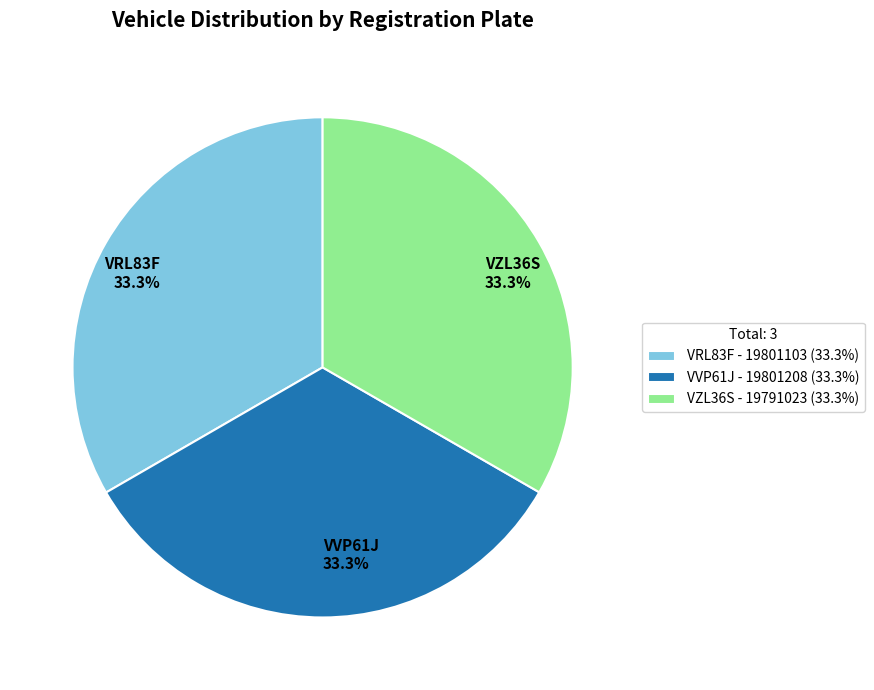

To the nearest percent, what portion does VVP61J represent?

33%